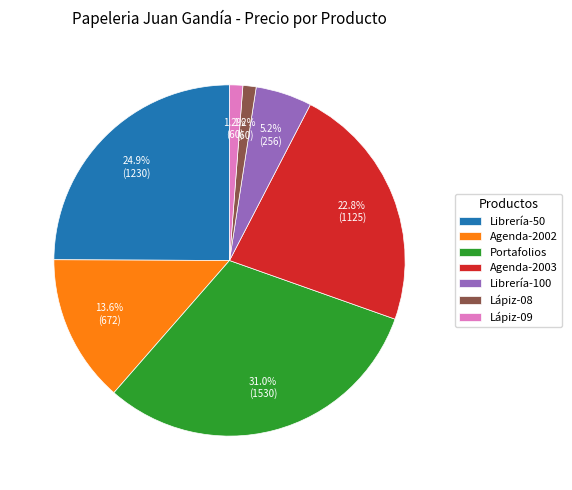

What percentage is NOT represented by Agenda-2003?

77.2%